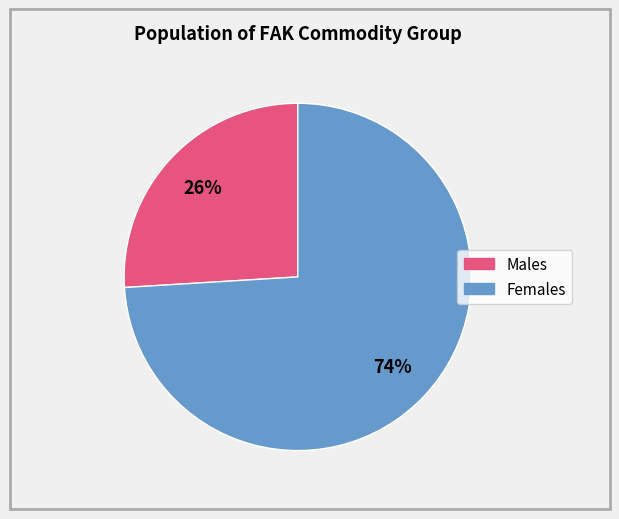

To the nearest percent, what is the average slice percentage?

50%